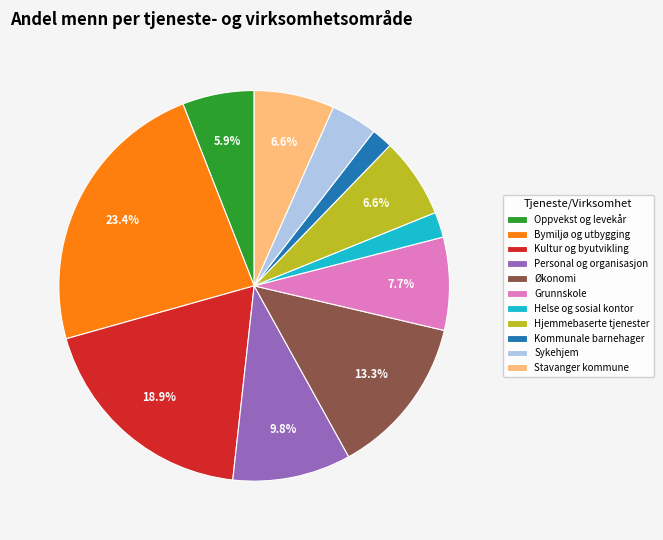

Which slice is the largest?

Bymiljø og utbygging